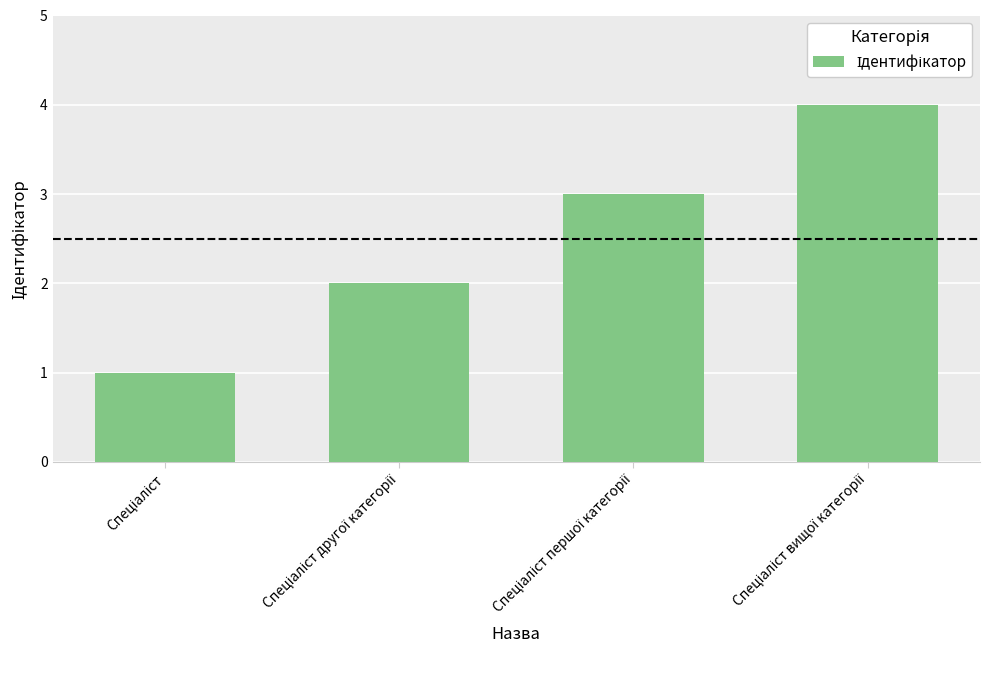

What is the value of the 4th bar from the left?

4